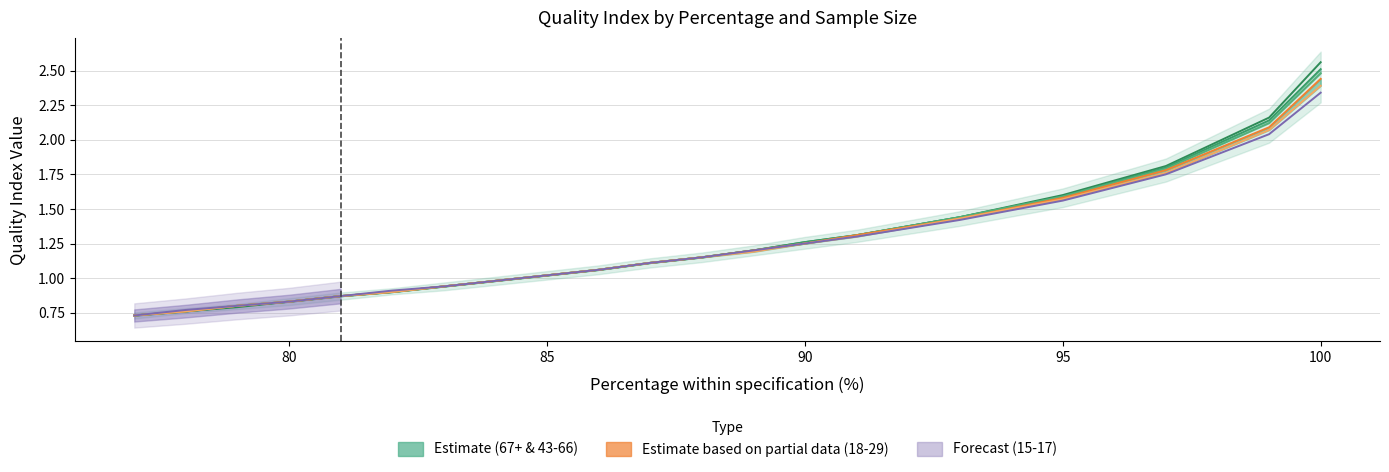

True or false: 23-29 and 15-17 cross at least once.

False